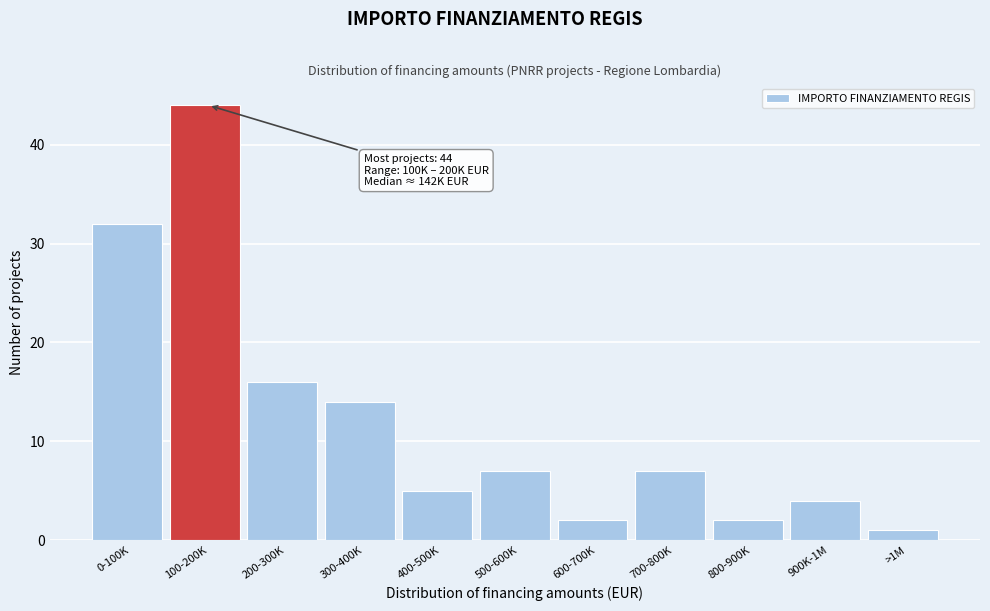

Reading left to right, extract all data points from this chart.

0-100K=32	100-200K=44	200-300K=16	300-400K=14	400-500K=5	500-600K=7	600-700K=2	700-800K=7	800-900K=2	900K-1M=4	>1M=1